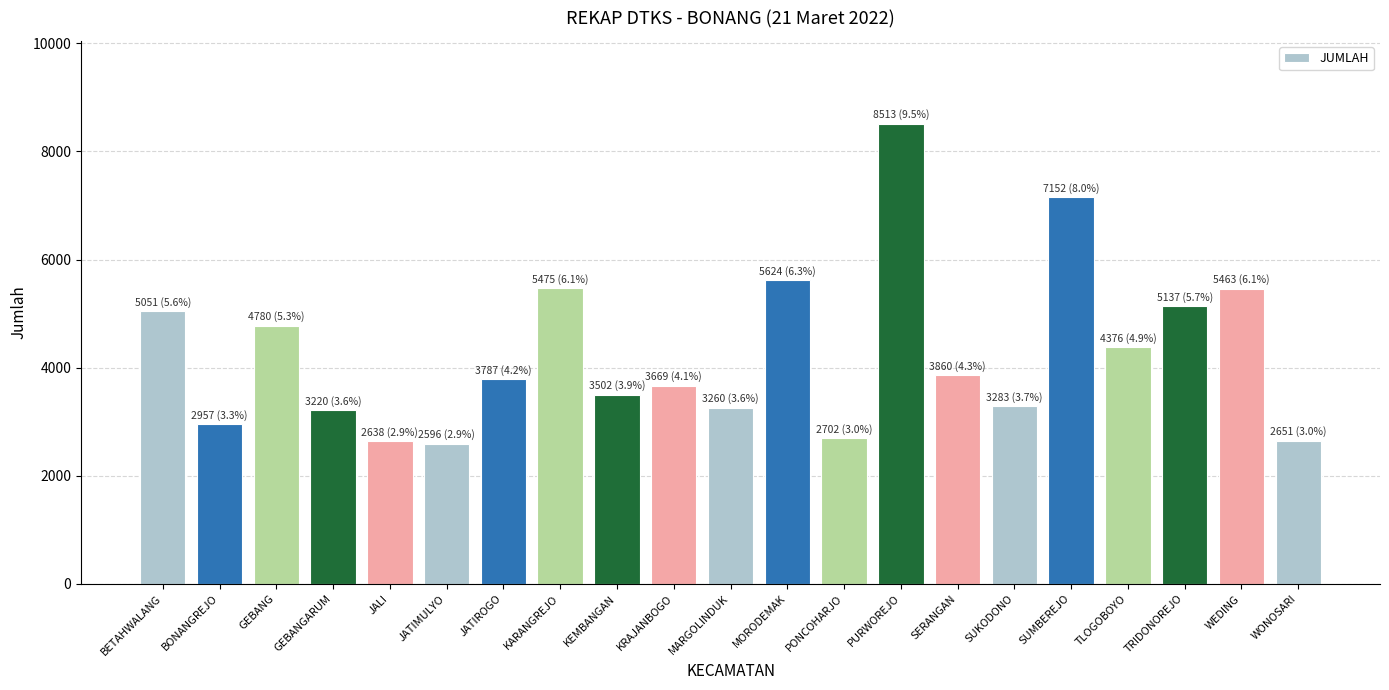

The value at GEBANG is 2921. True or false?

False